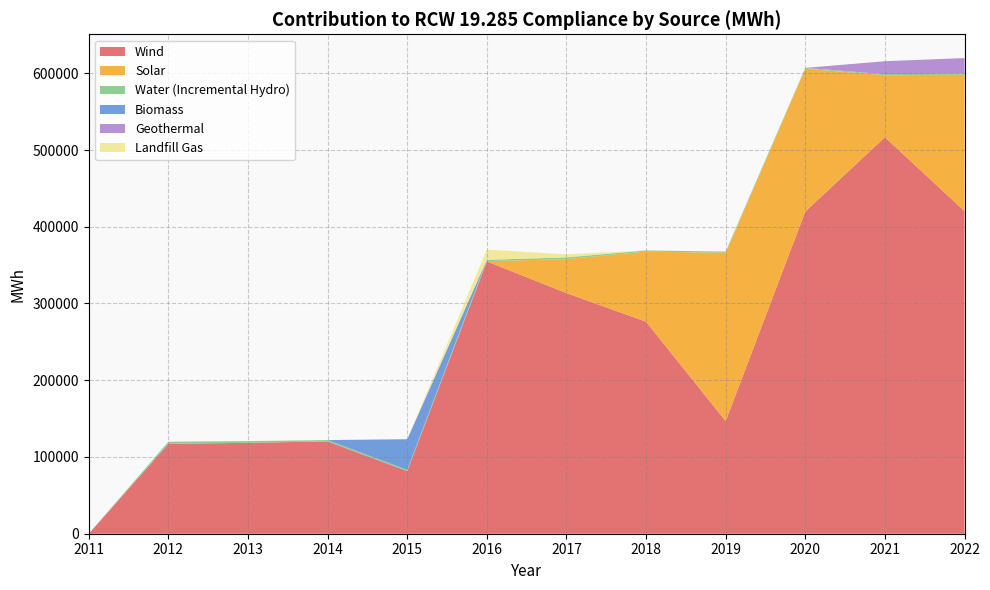

Reading right to left, what are all the values shown in this chart?

Wind: 420371.1	516681.2	419816.4	146818.9	276317.0	313597.0	354847.0	81660.0	120300.0	118504.0	117079.0	0.0
Solar: 177681.5	80898.5	186034.4	219388.7	91254.0	44237.4	316.0	0.0	0.0	0.0	0.0	0.0
Water (Incremental Hydro): 1425.4	1209.0	1176.2	1460.2	1562.0	2253.0	1772.0	1495.0	1719.0	2212.0	2779.0	0.0
Biomass: 0.0	0.0	0.0	0.0	0.0	0.0	0.0	40000.0	0.0	0.0	0.0	0.0
Geothermal: 20329.7	16942.6	0.0	0.0	0.0	0.0	0.0	0.0	0.0	0.0	0.0	0.0
Landfill Gas: 0.0	0.0	0.0	0.0	0.0	3960.0	13231.0	0.0	0.0	0.0	0.0	0.0